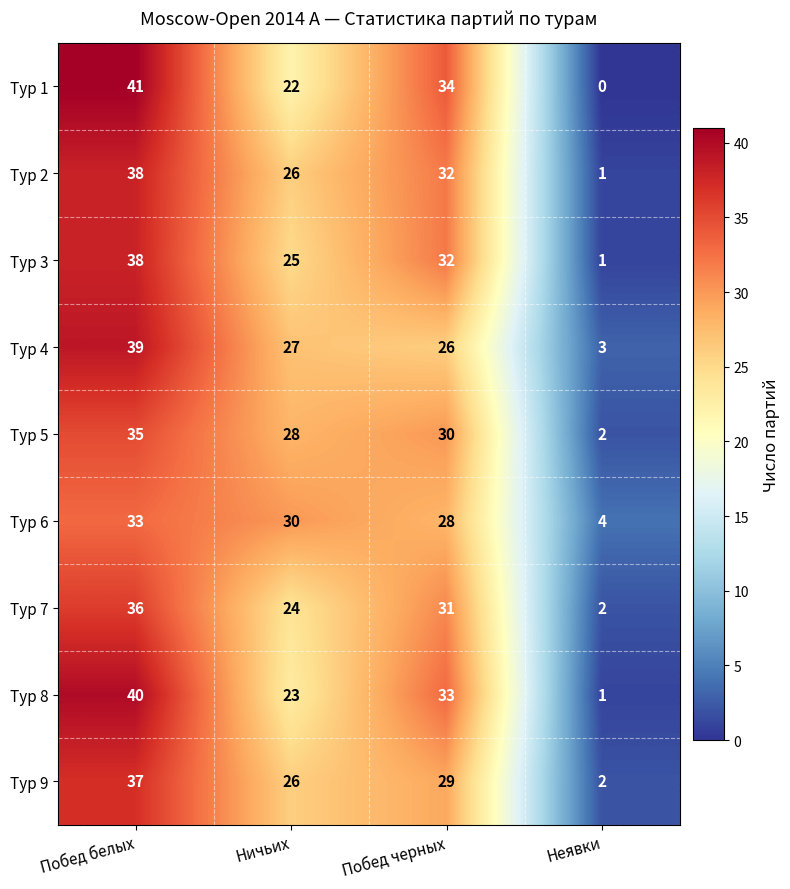

Rank the categories by Тур 6 value from lowest to highest.

Неявки, Побед черных, Ничьих, Побед белых